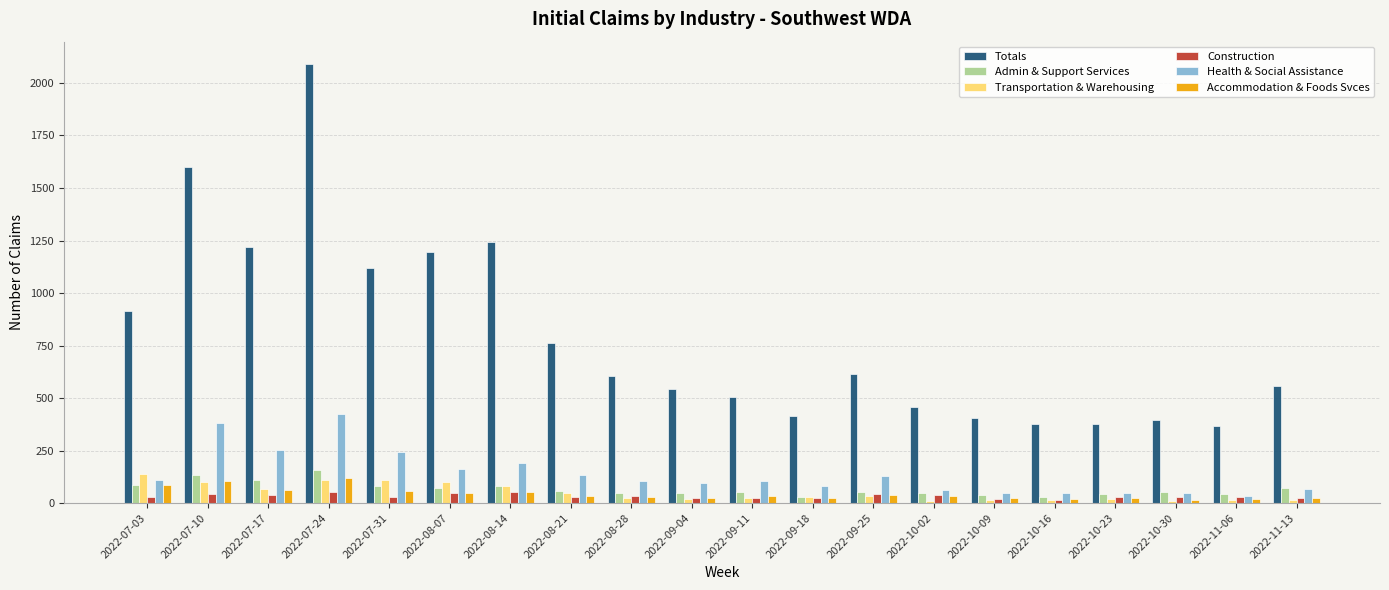

Which series has the widest spread of values?

Totals